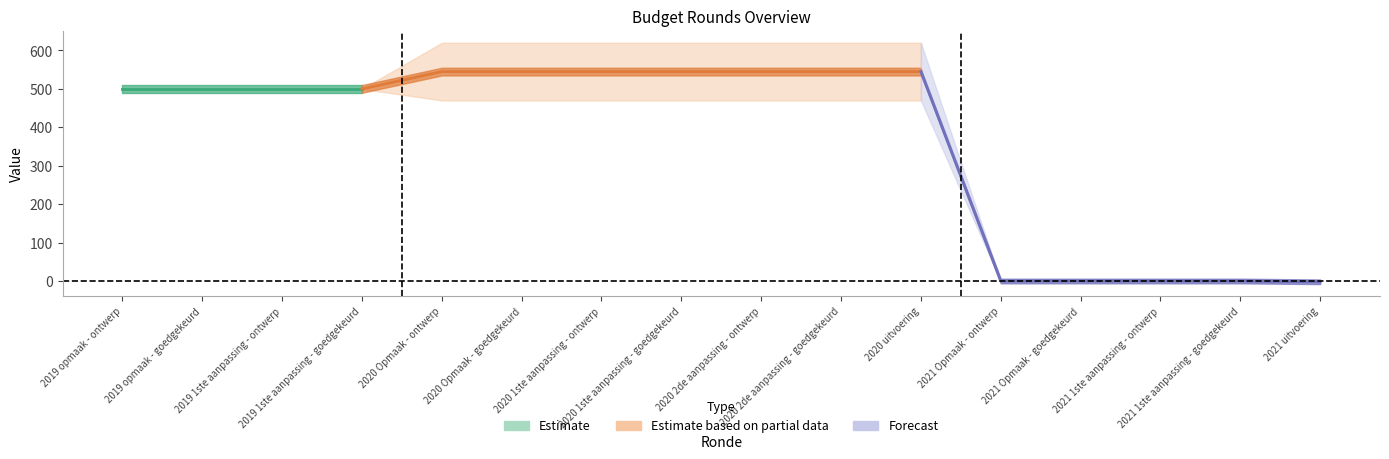

What is the label of the 8th point from the right?

2020 2de aanpassing - ontwerp